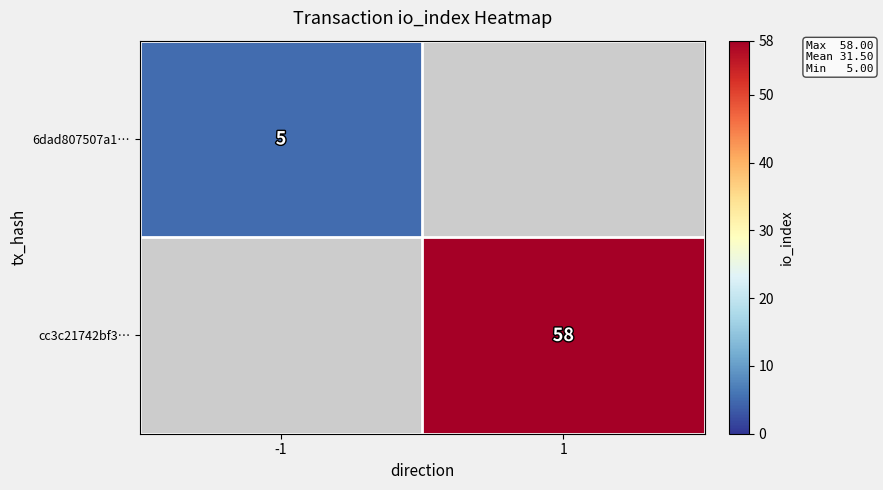

Is it true that 6dad807507a1… equals 7 at -1?

False